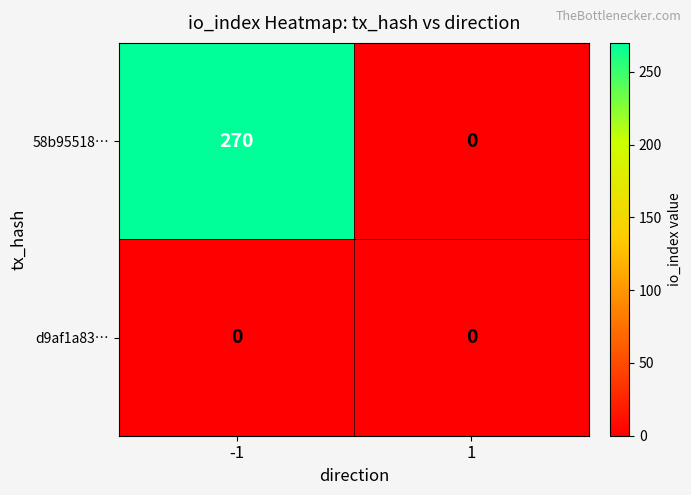

Is it true that 58b95518… equals 270 at -1?

True